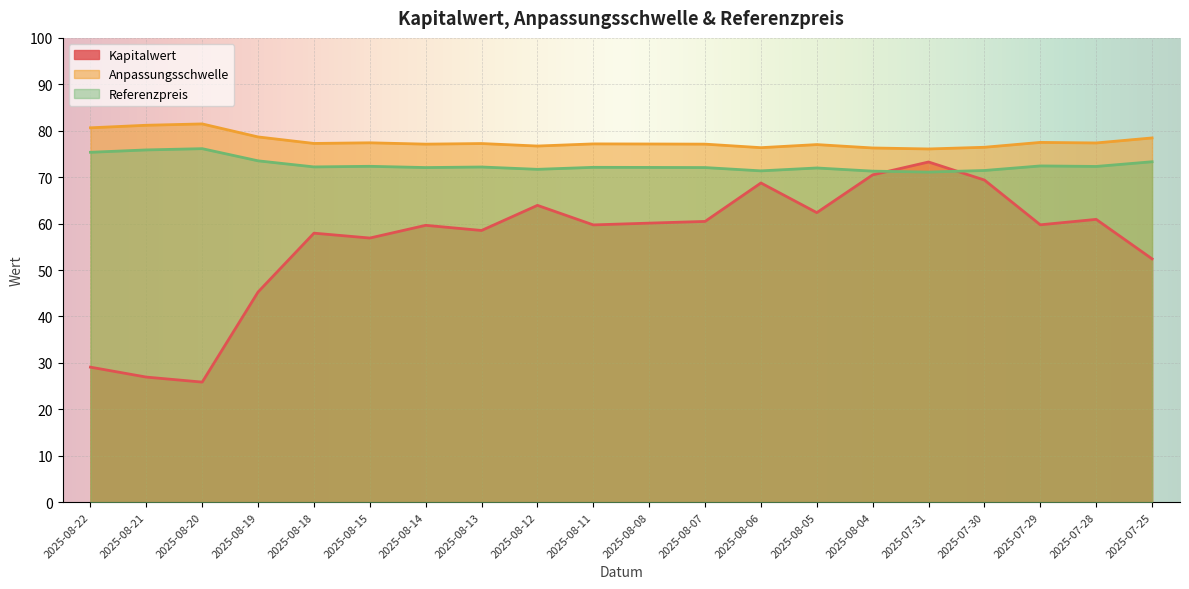

What is the difference between the maximum and second lowest values in the Kapitalwert series?

46.3